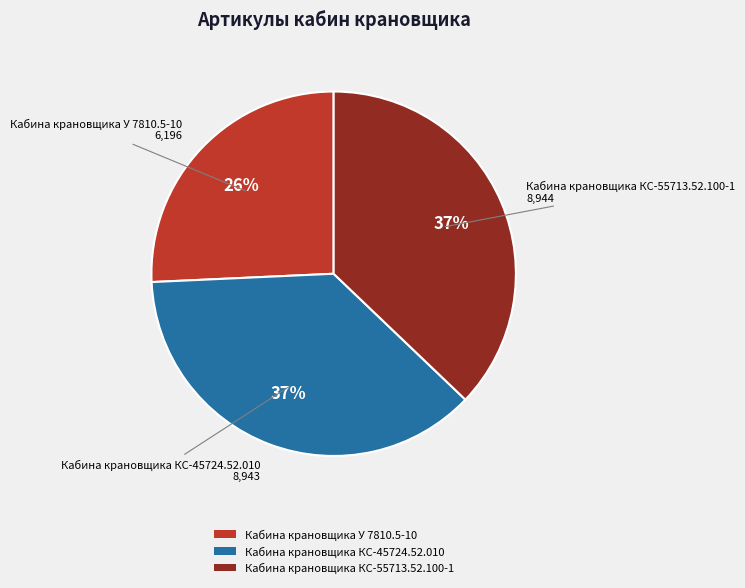

To the nearest percent, what percentage of the pie is Кабина крановщика КС-45724.52.010?

37%